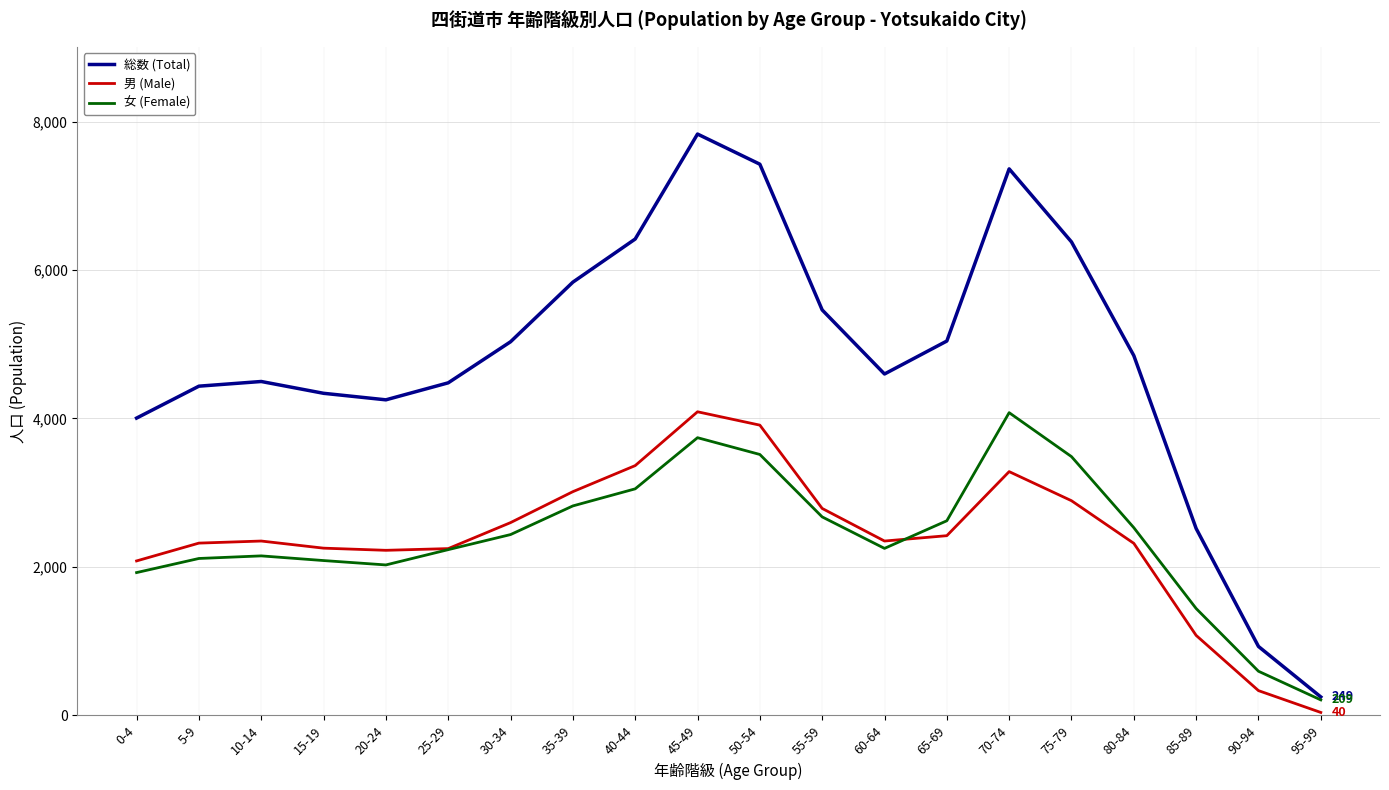

True or false: 総数 (Total) and 男 (Male) cross at least once.

False